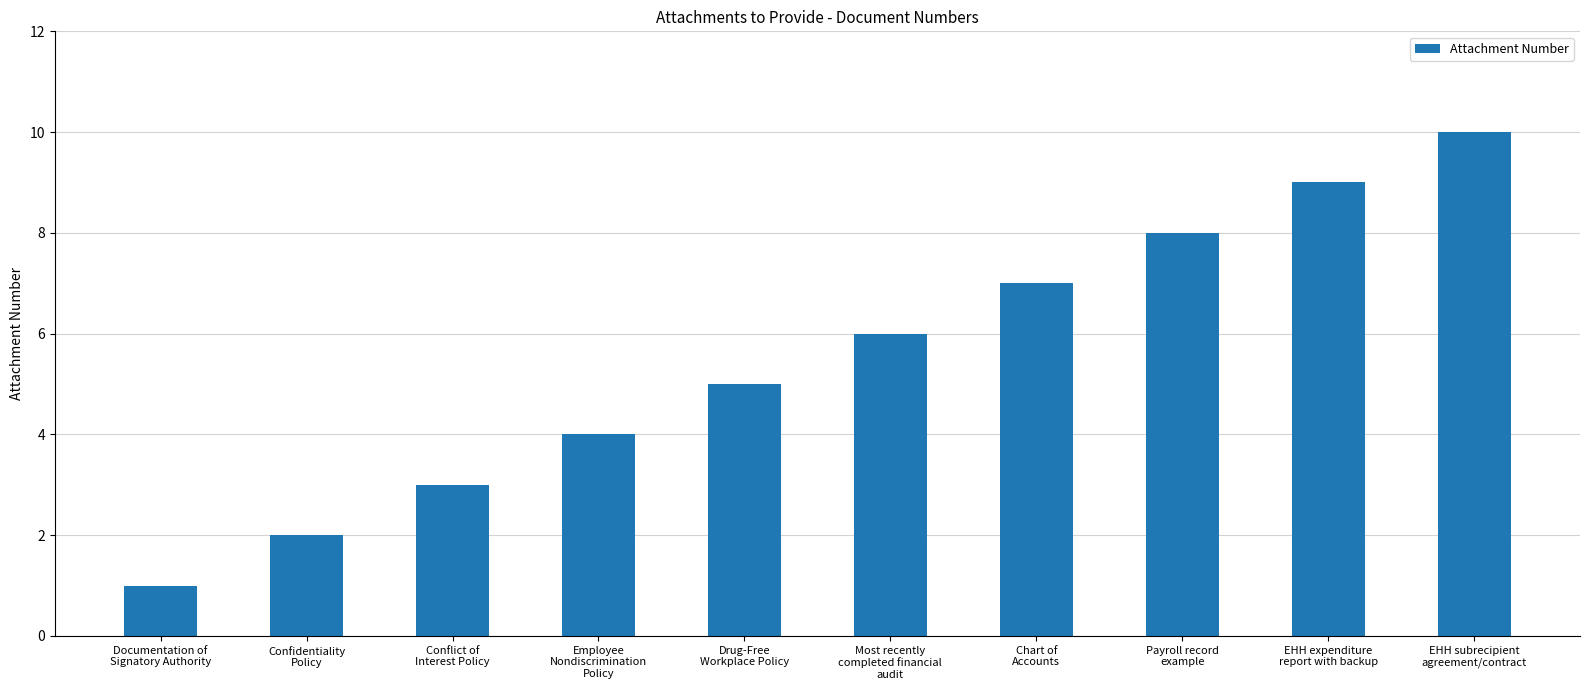

How many values are between 3 and 8?

6